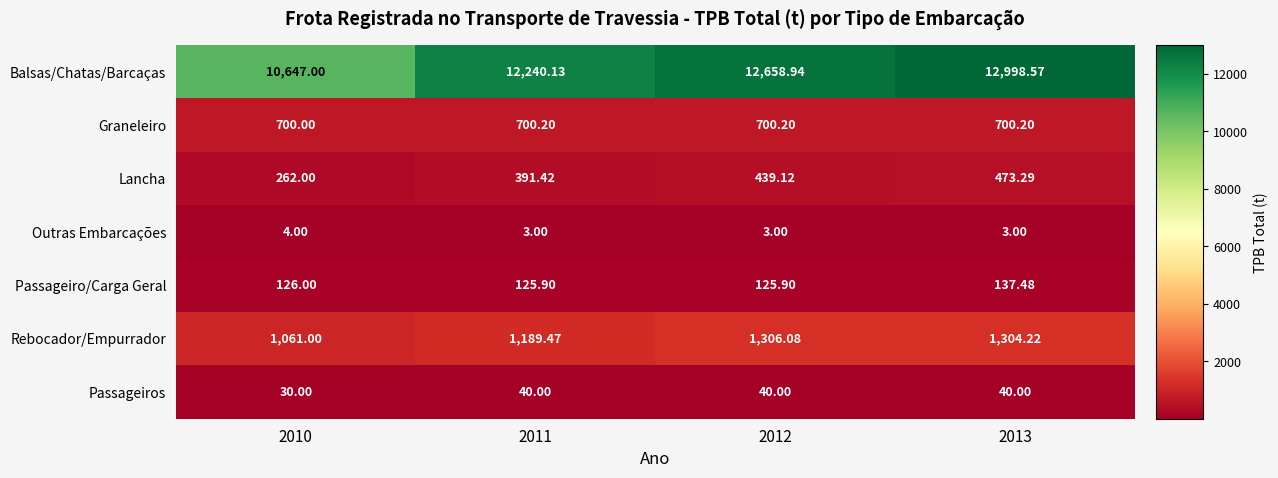

Rank the series by their maximum value, from lowest to highest.

Outras Embarcações, Passageiros, Passageiro/Carga Geral, Lancha, Graneleiro, Rebocador/Empurrador, Balsas/Chatas/Barcaças